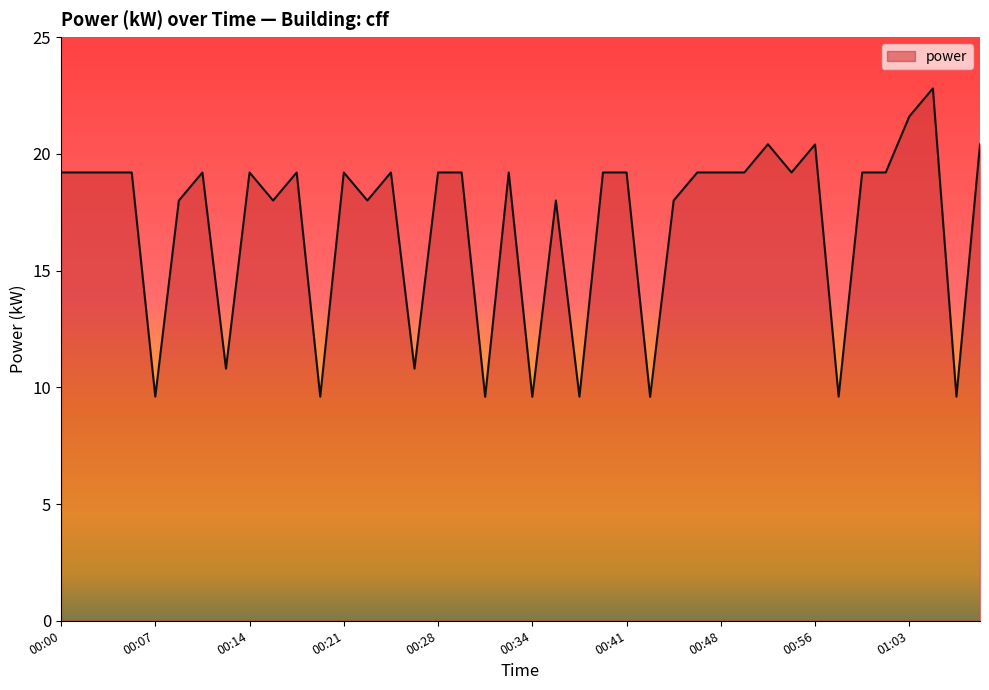

What is the difference between the maximum and minimum values?

13.2